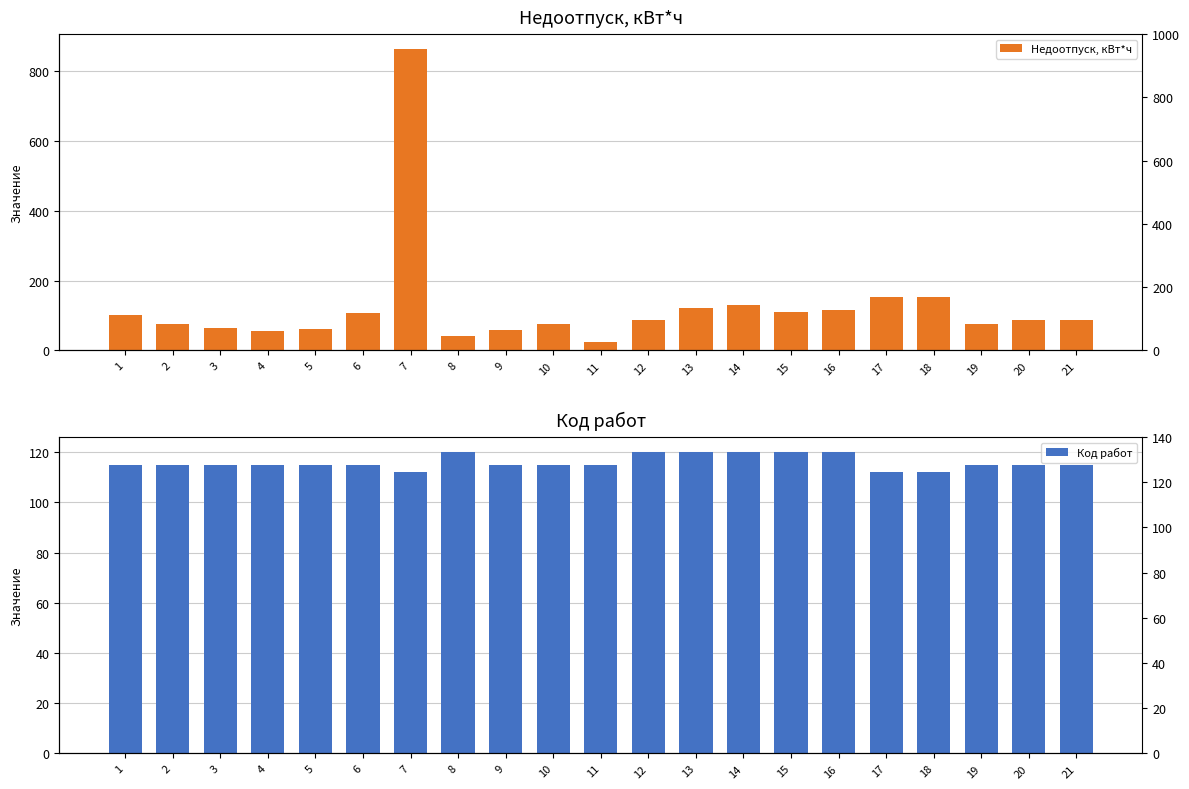

Between 6 and 2, which is larger?

6